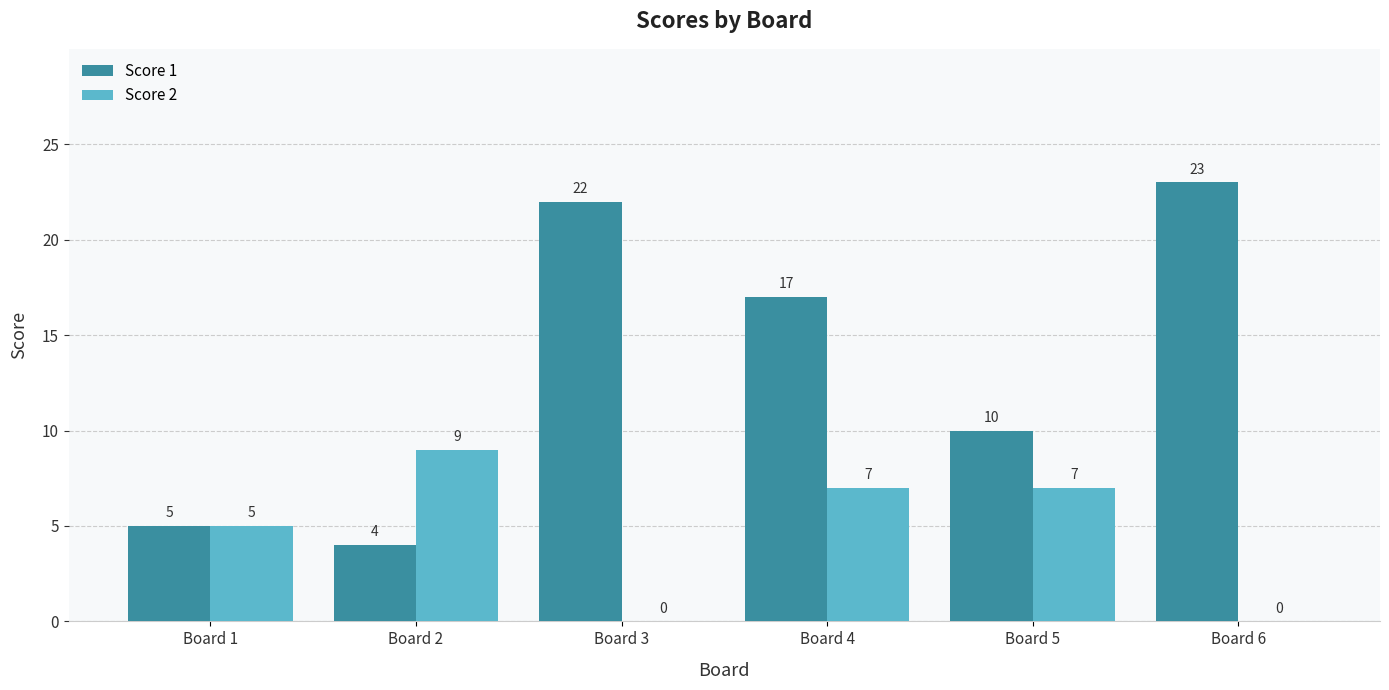

Reading right to left, list all the values displayed in this chart.

Score 1: Board 6=23	Board 5=10	Board 4=17	Board 3=22	Board 2=4	Board 1=5
Score 2: Board 6=0	Board 5=7	Board 4=7	Board 3=0	Board 2=9	Board 1=5